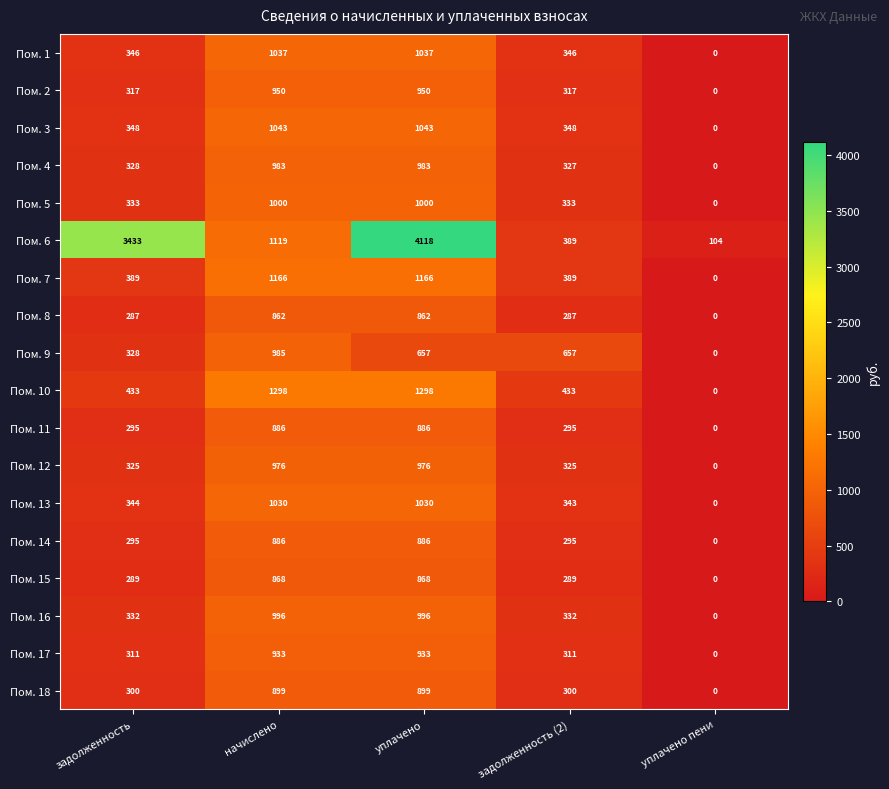

How many categories are shown in the chart?

5